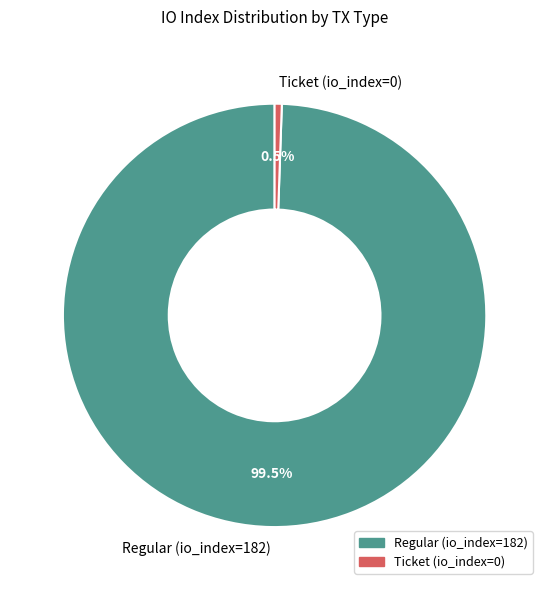

Does Ticket (io_index=0) represent more than half of the total?

No